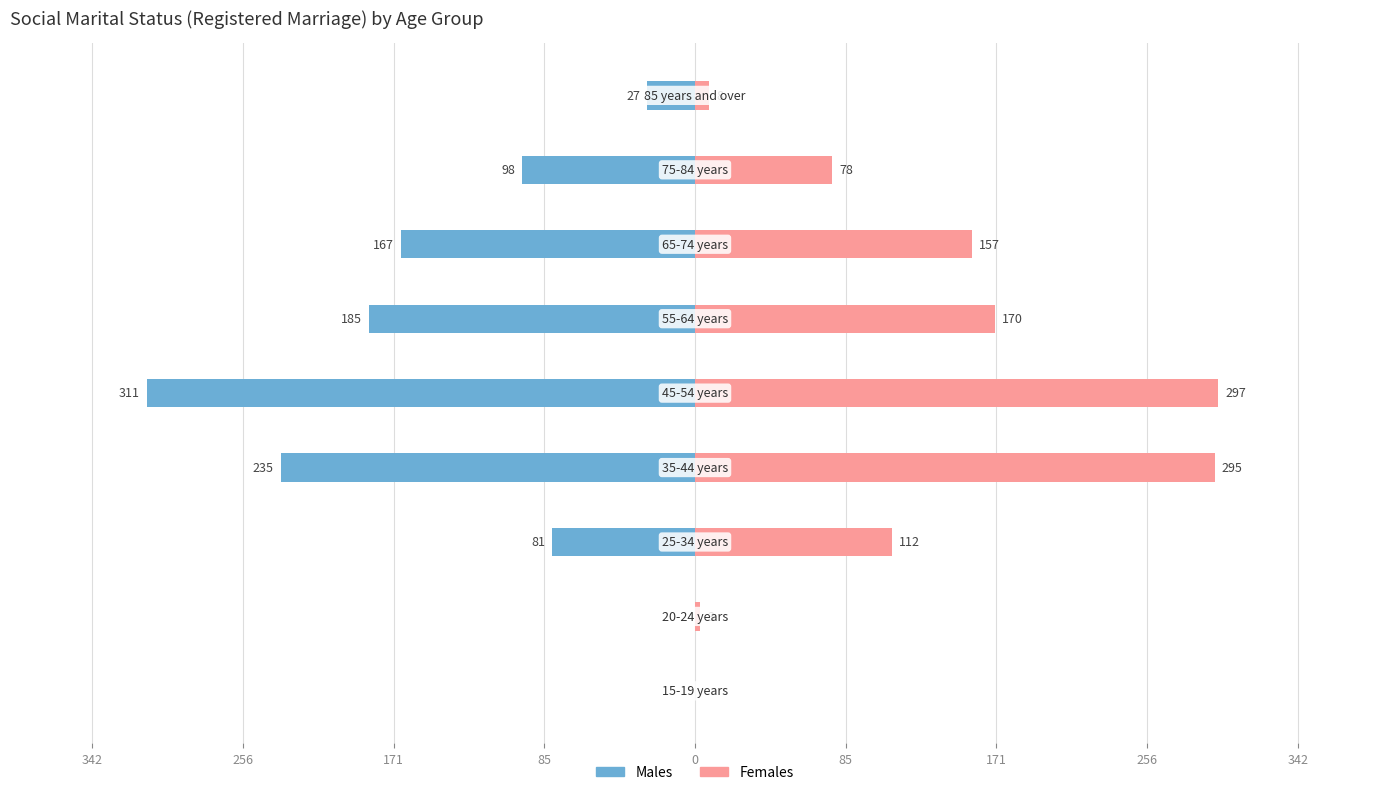

What is the sum of all Females values?

1120